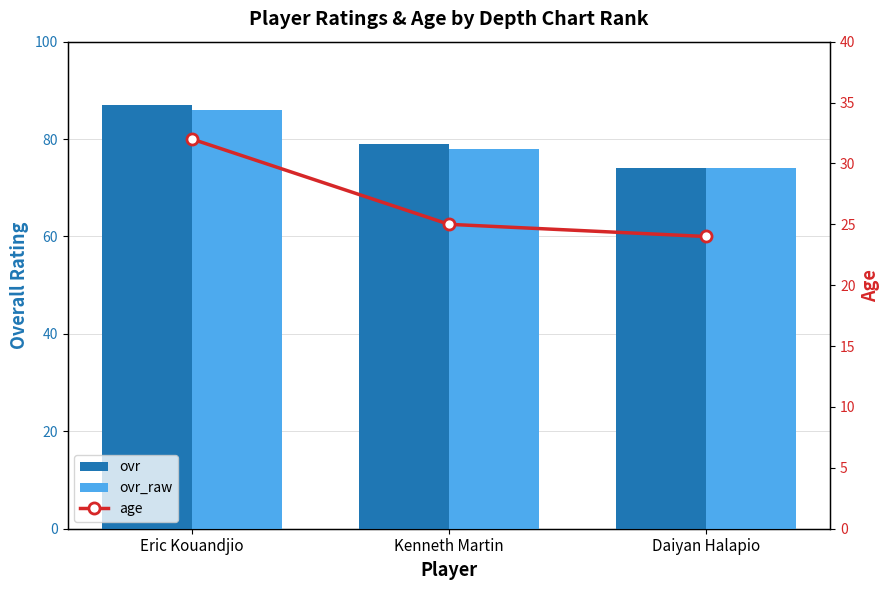

How many data points in age are less than 25?

1